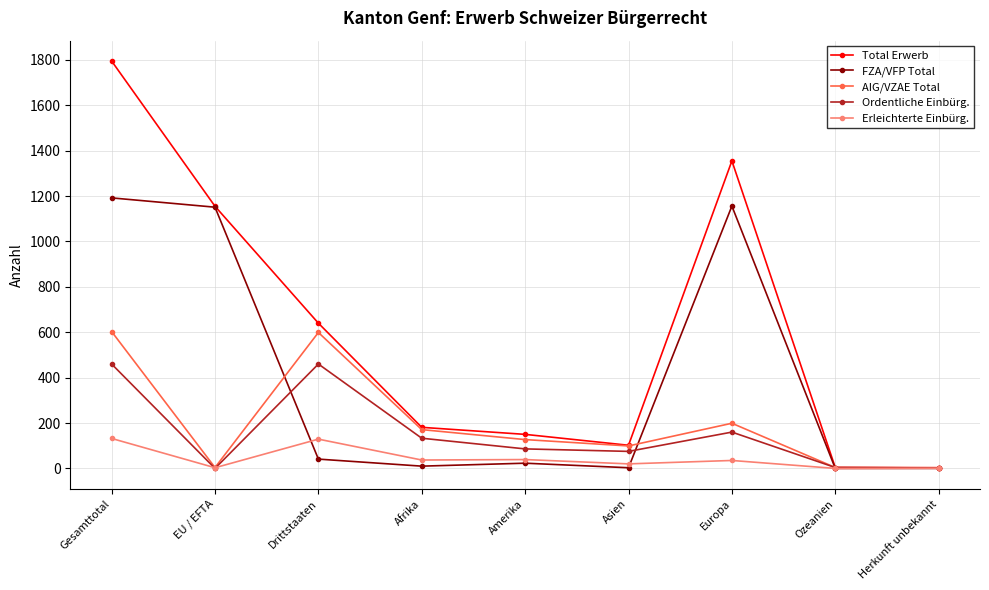

The FZA/VFP Total series shows 41 at Drittstaaten. True or false?

True